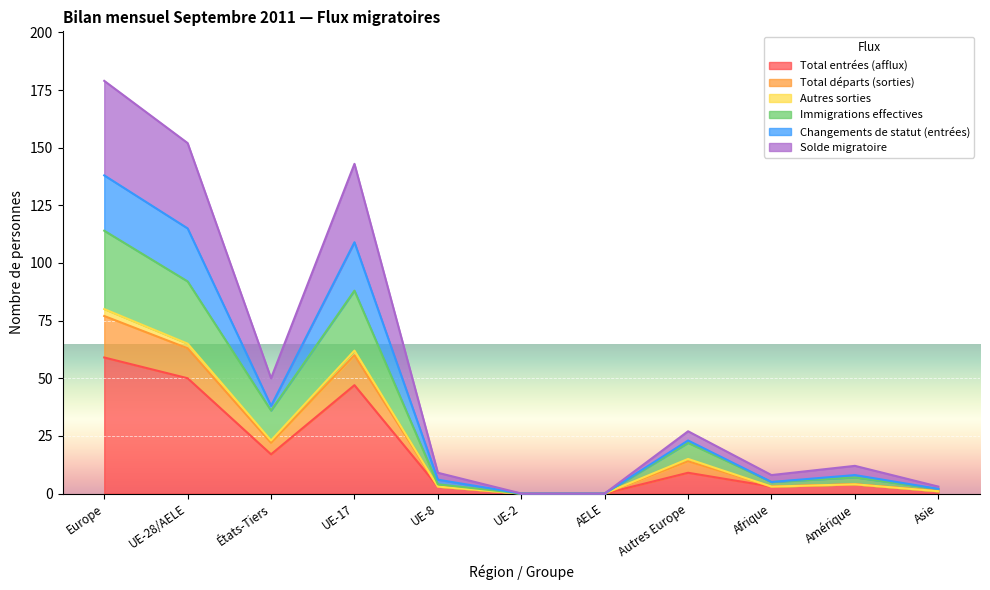

How many lines are shown in the chart?

6